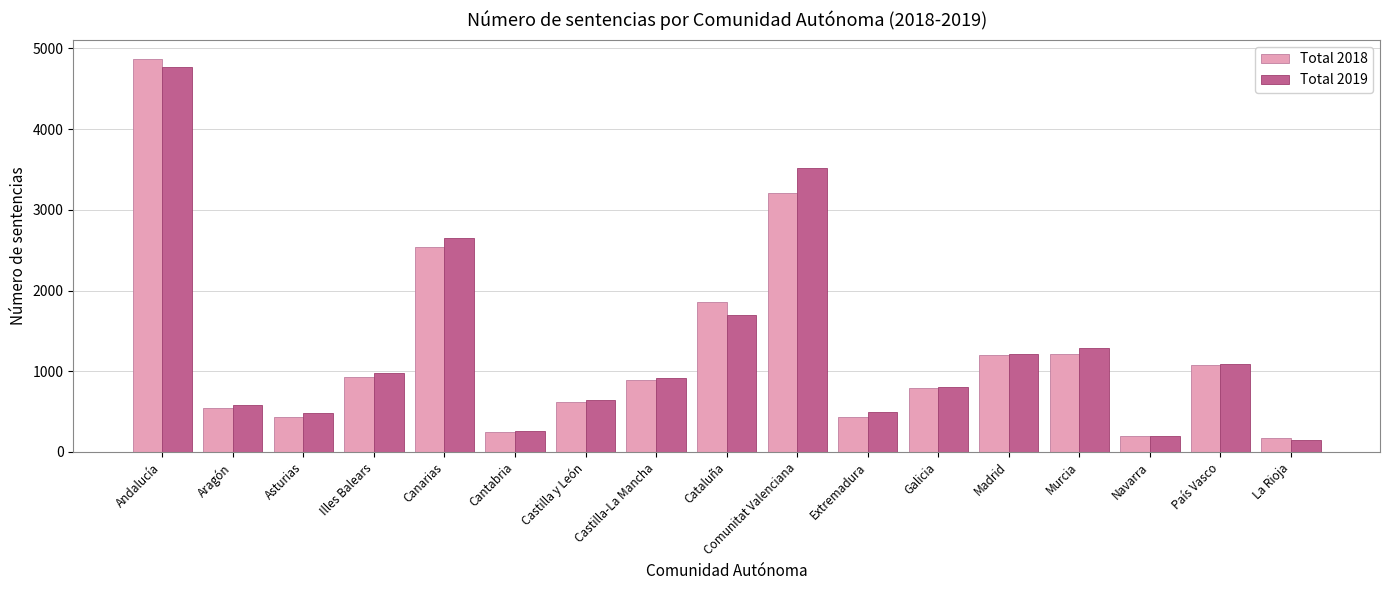

Between Andalucía and La Rioja, which series saw the biggest shift?

Total 2018